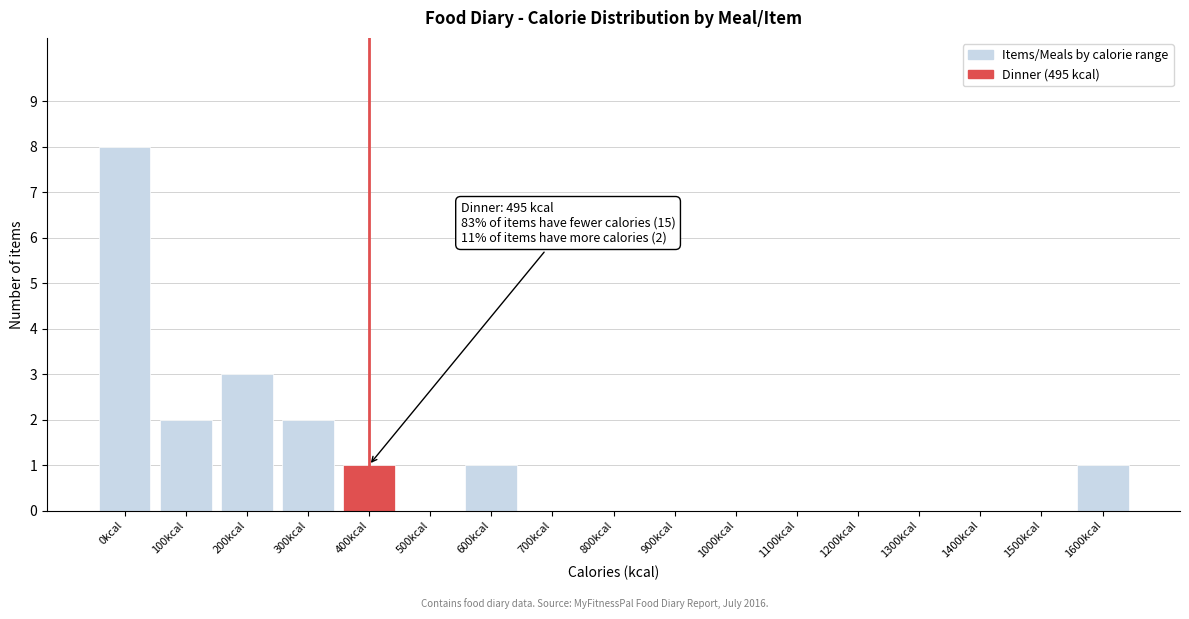

Reading left to right, what are all the values shown in this chart?

0kcal=8	100kcal=2	200kcal=3	300kcal=2	400kcal=1	500kcal=0	600kcal=1	700kcal=0	800kcal=0	900kcal=0	1000kcal=0	1100kcal=0	1200kcal=0	1300kcal=0	1400kcal=0	1500kcal=0	1600kcal=1